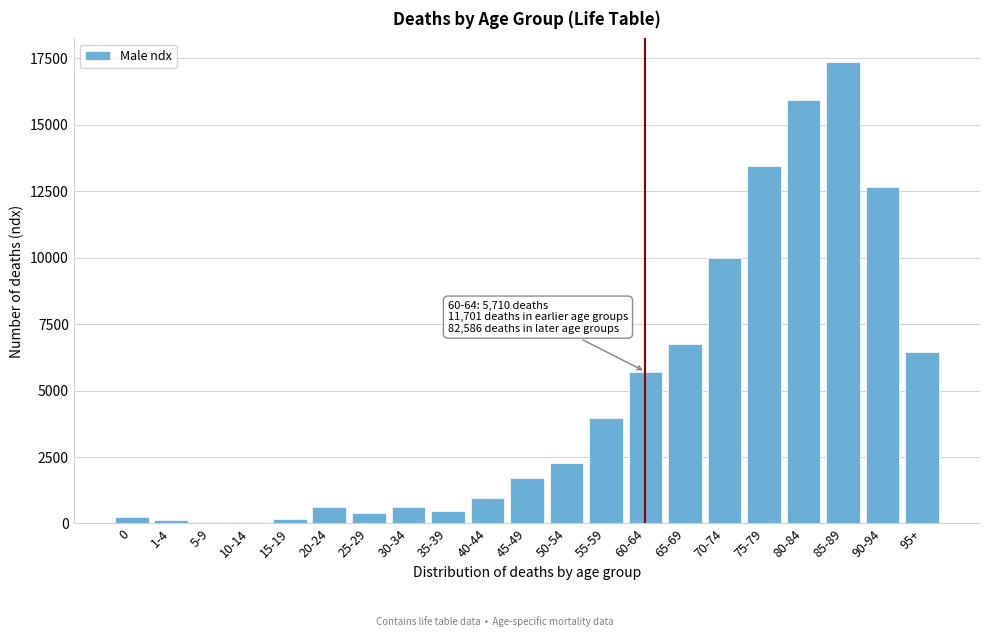

The value at 65-69 is 1974. True or false?

False